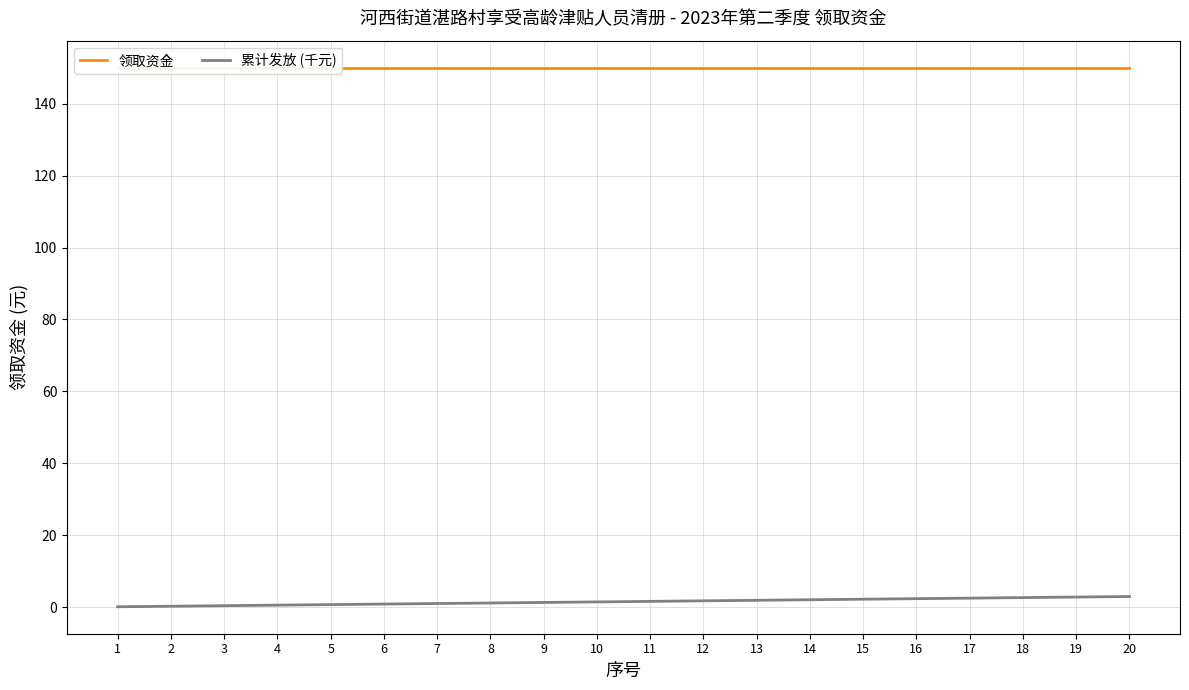

Reading left to right, extract all data points from this chart.

领取资金: 1=150.0	2=150.0	3=150.0	4=150.0	5=150.0	6=150.0	7=150.0	8=150.0	9=150.0	10=150.0	11=150.0	12=150.0	13=150.0	14=150.0	15=150.0	16=150.0	17=150.0	18=150.0	19=150.0	20=150.0
累计发放 (千元): 1=0.1	2=0.3	3=0.5	4=0.6	5=0.8	6=0.9	7=1.1	8=1.2	9=1.4	10=1.5	11=1.6	12=1.8	13=1.9	14=2.1	15=2.2	16=2.4	17=2.5	18=2.7	19=2.9	20=3.0